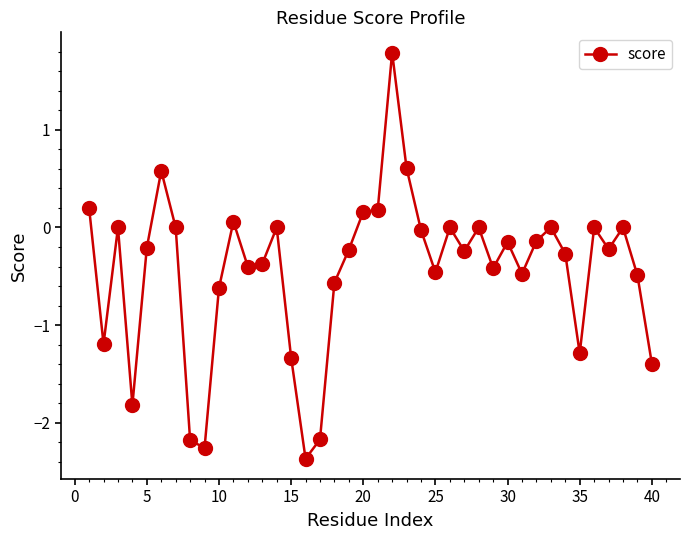

What is the value of the 4th point from the left?

-1.8